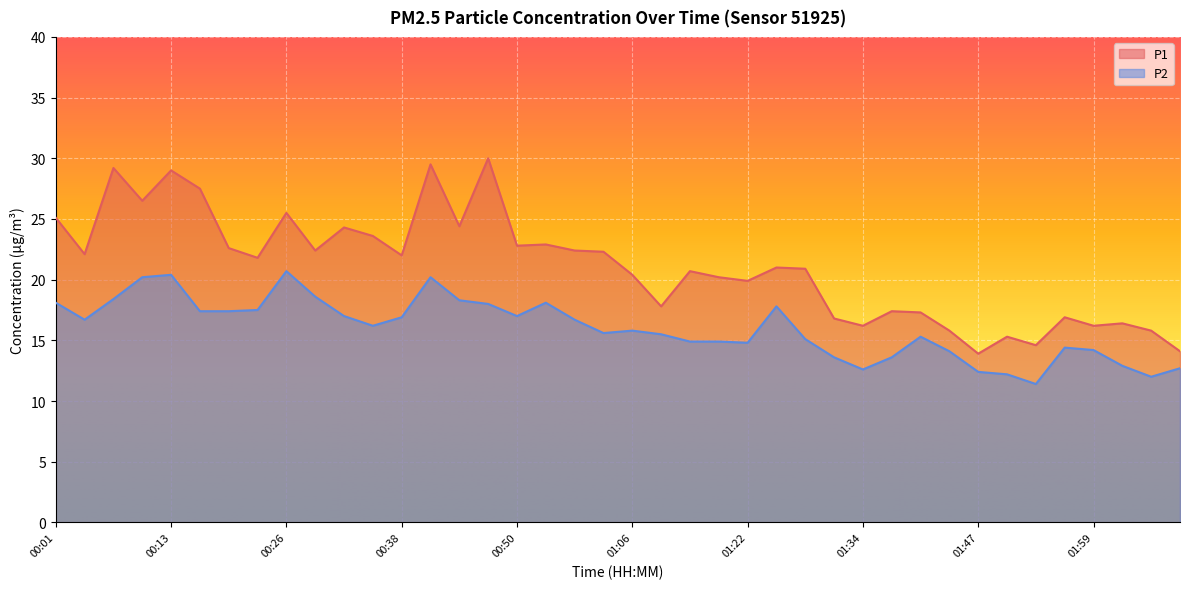

What is the sum of the P2 values at 00:47 and 00:04?

34.7